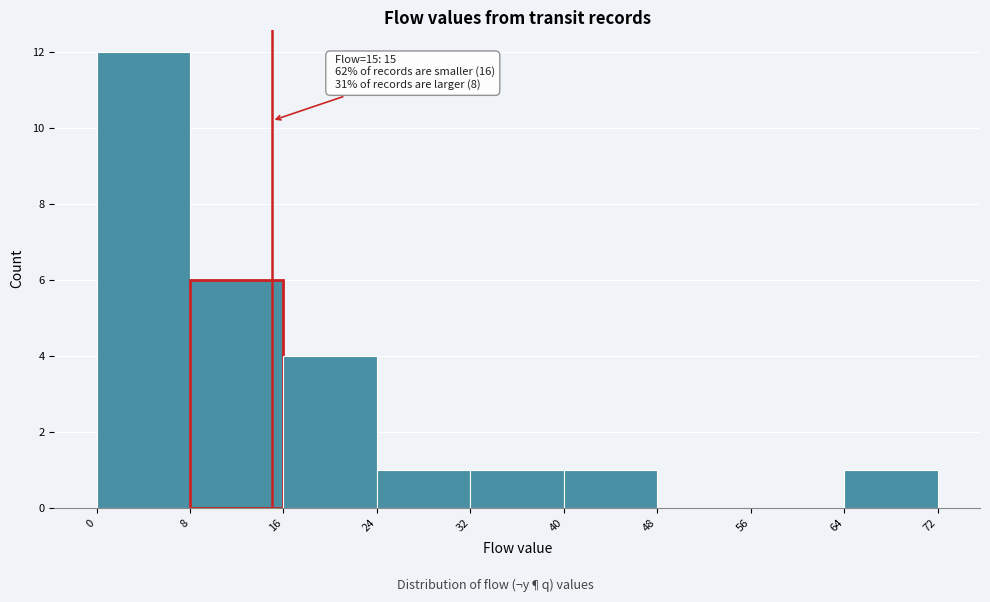

Which range on the x-axis has the tallest bar?

0 to 8